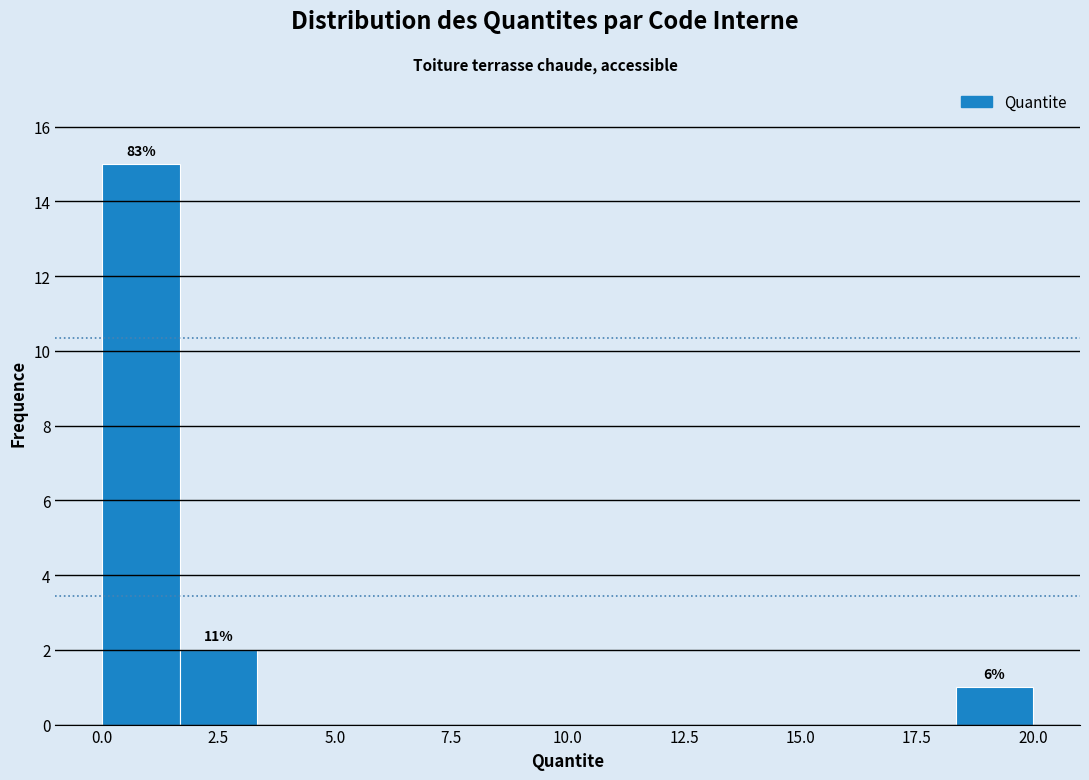

Read against the x-axis, roughly where is the centre of the tallest bar?

1.0